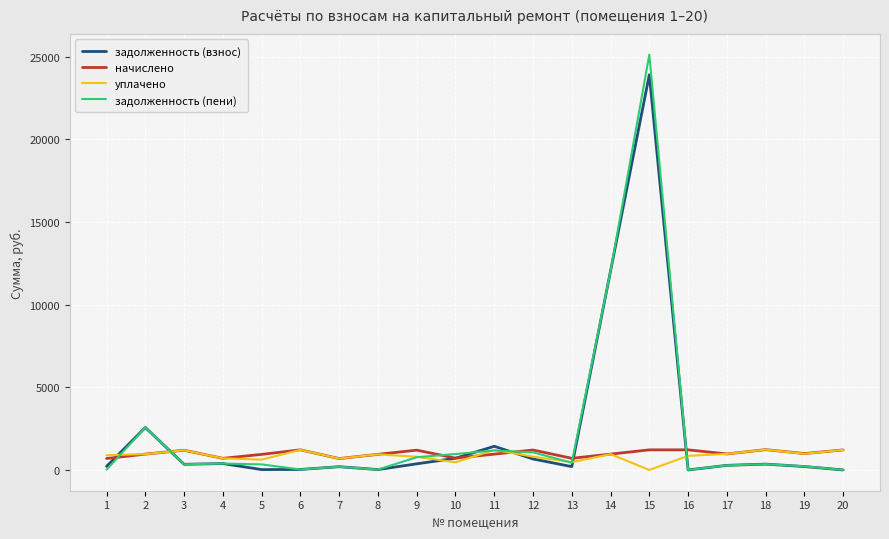

How many values in the задолженность (взнос) series exceed 342?

10